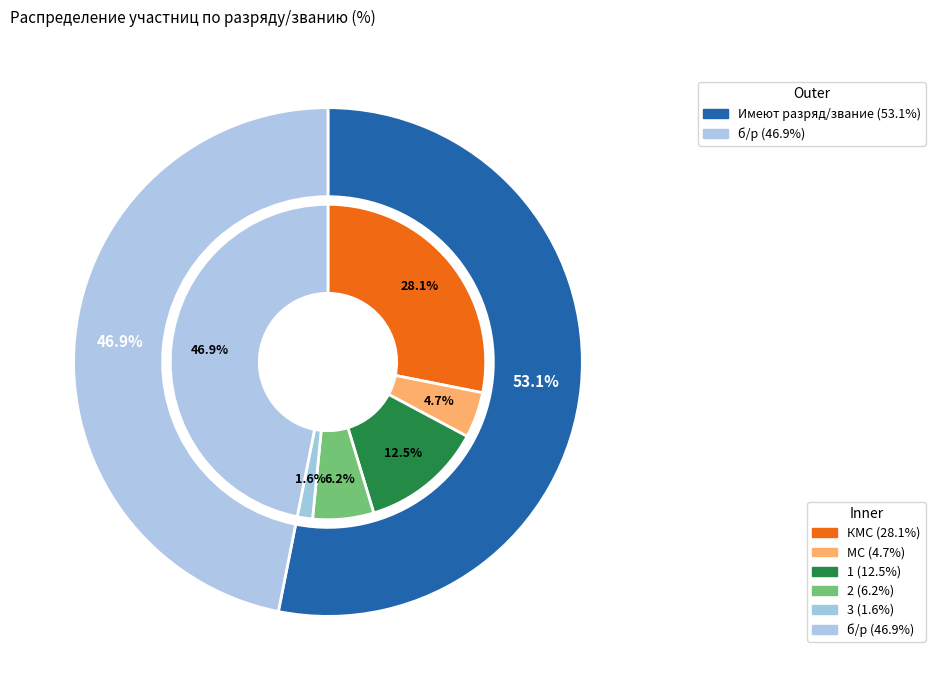

Rank the categories by value from lowest to highest.

3, МС, 2, 1, КМС, б/р